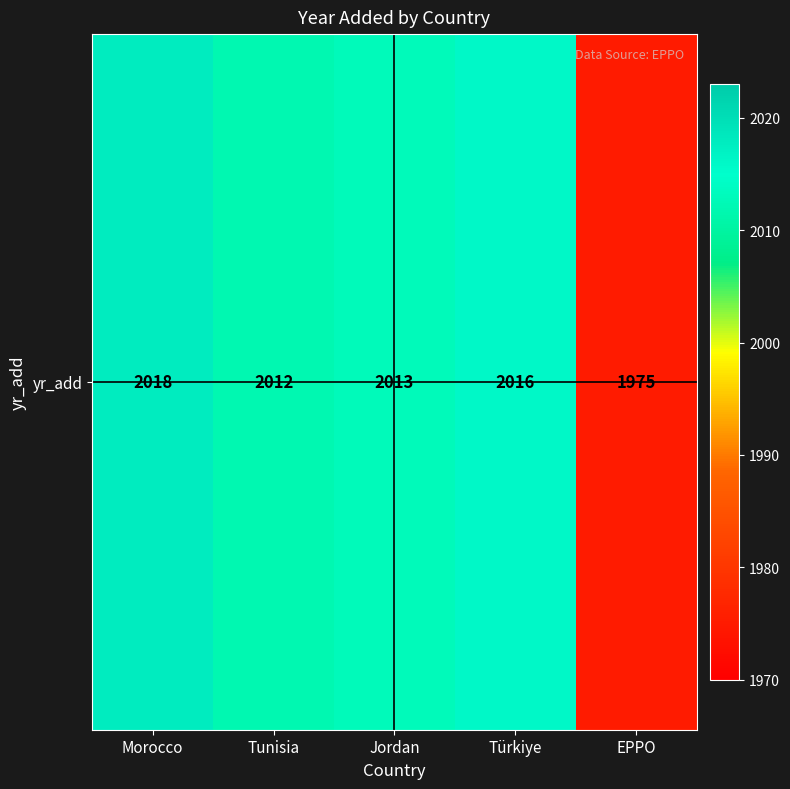

Which category has the lowest value across all series?

EPPO